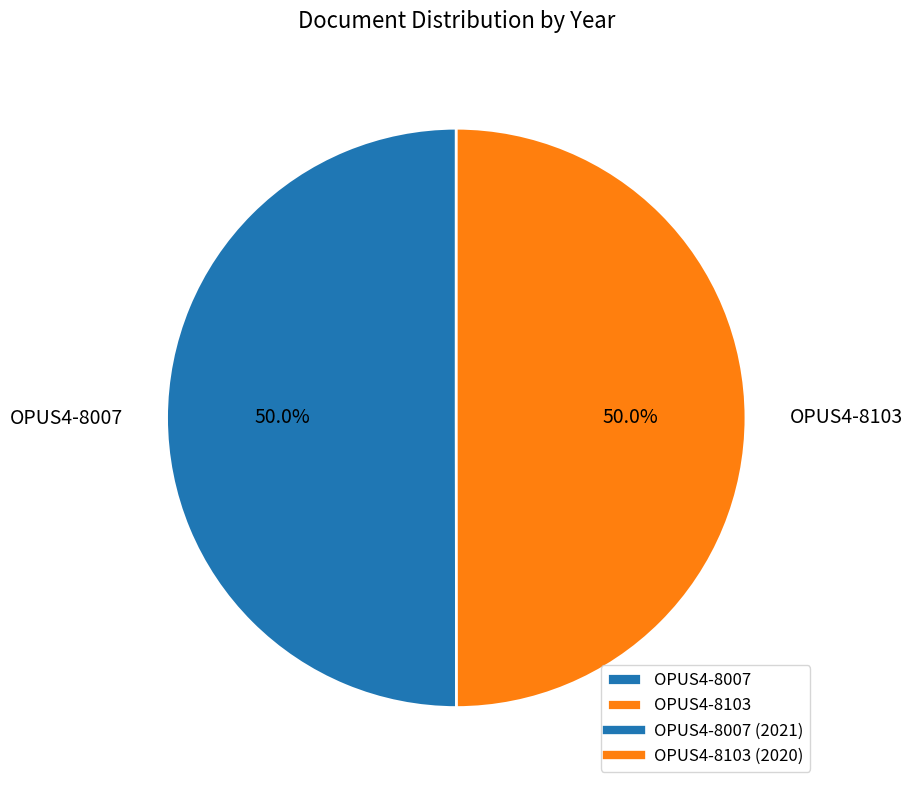

Combined, what portion of the pie is OPUS4-8007 and OPUS4-8103?

100.0%